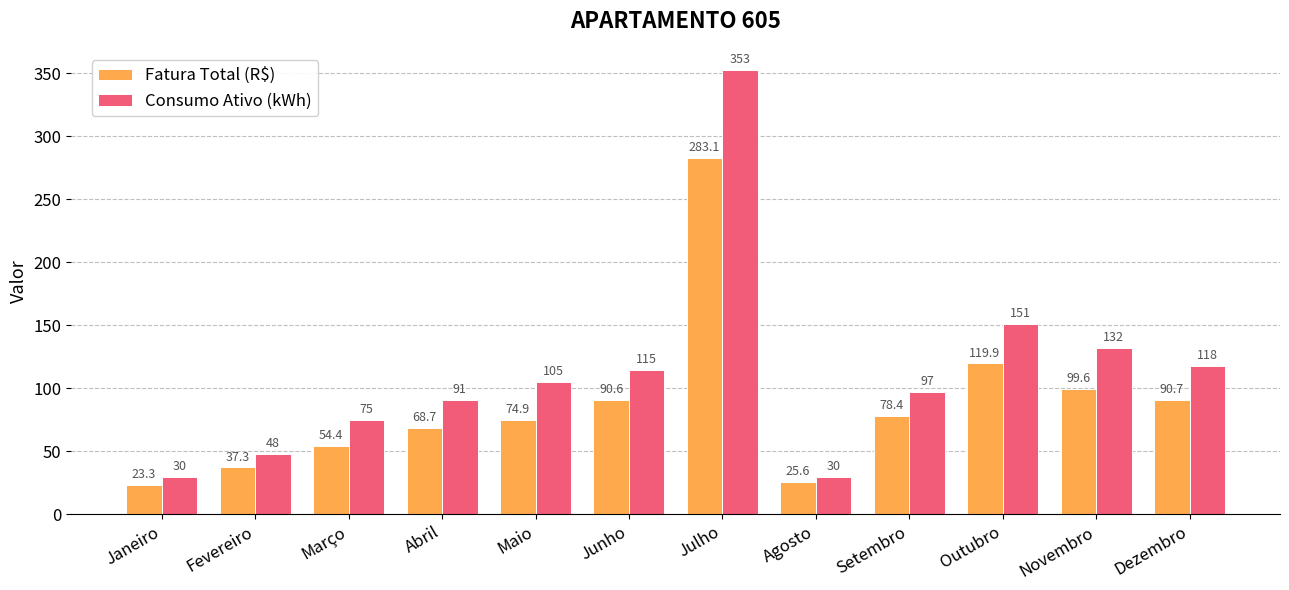

What is the spread (max minus min) of values at Outubro?

31.1